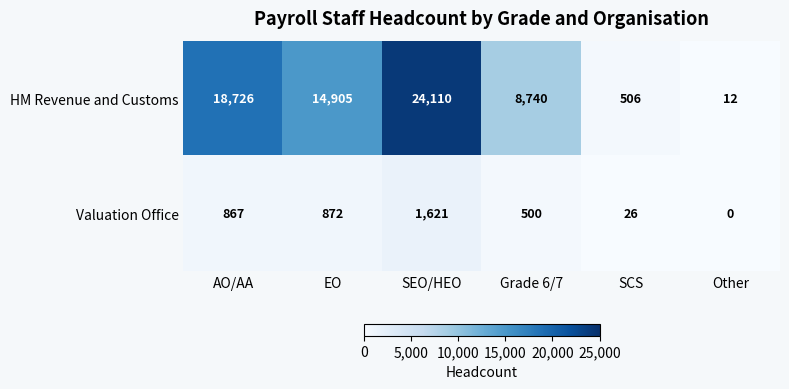

What is the spread (max minus min) of values at Grade 6/7?

8240